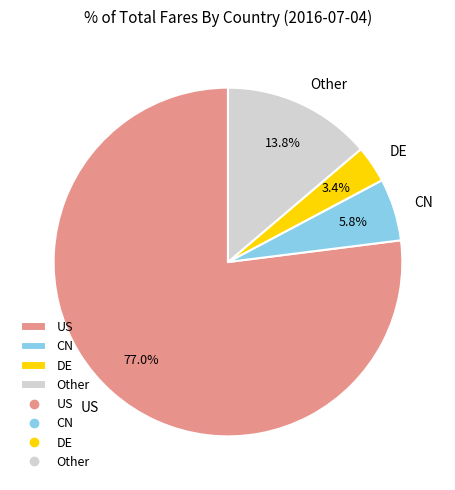

Which category has the biggest portion of the pie?

US